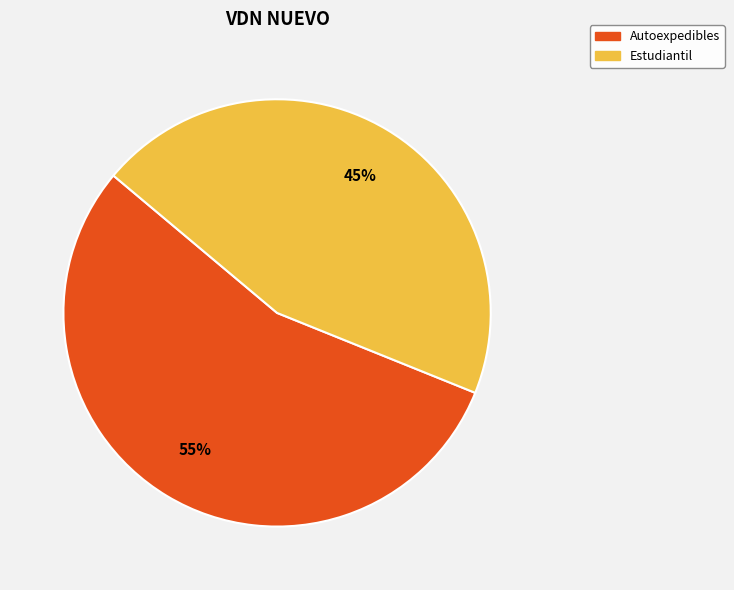

To the nearest percent, what portion does Estudiantil represent?

45%